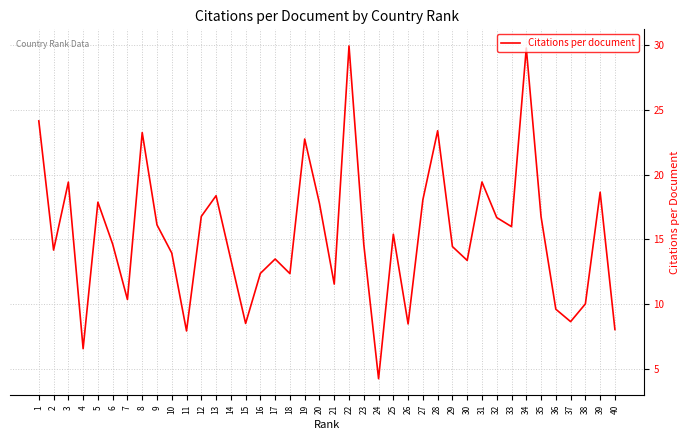

True or false: the data shows 1.7 at 4.

False